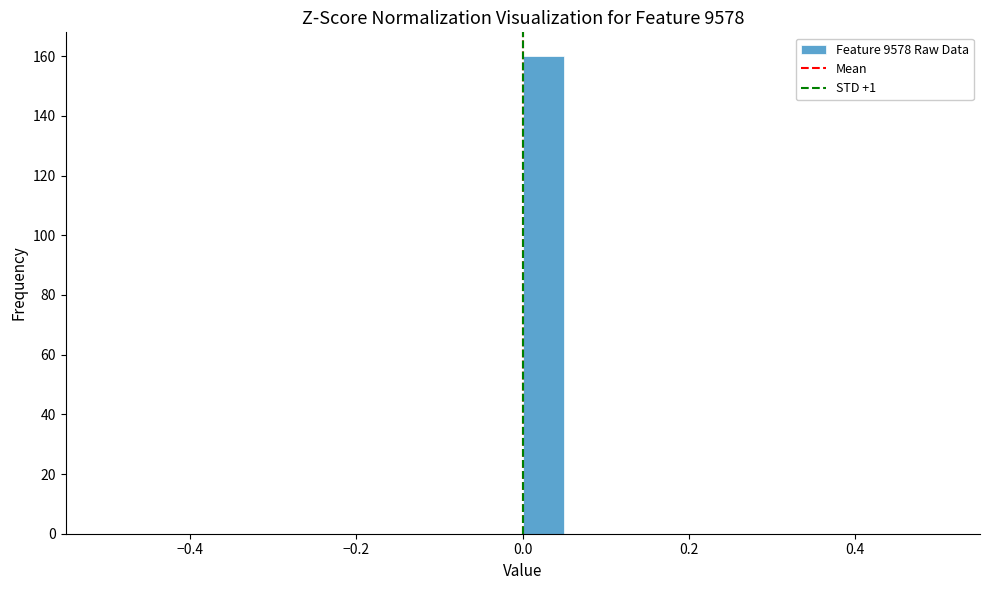

Around what value on the x-axis is the tallest bar? Give the approximate position of its centre, as read against the axis.

0.02